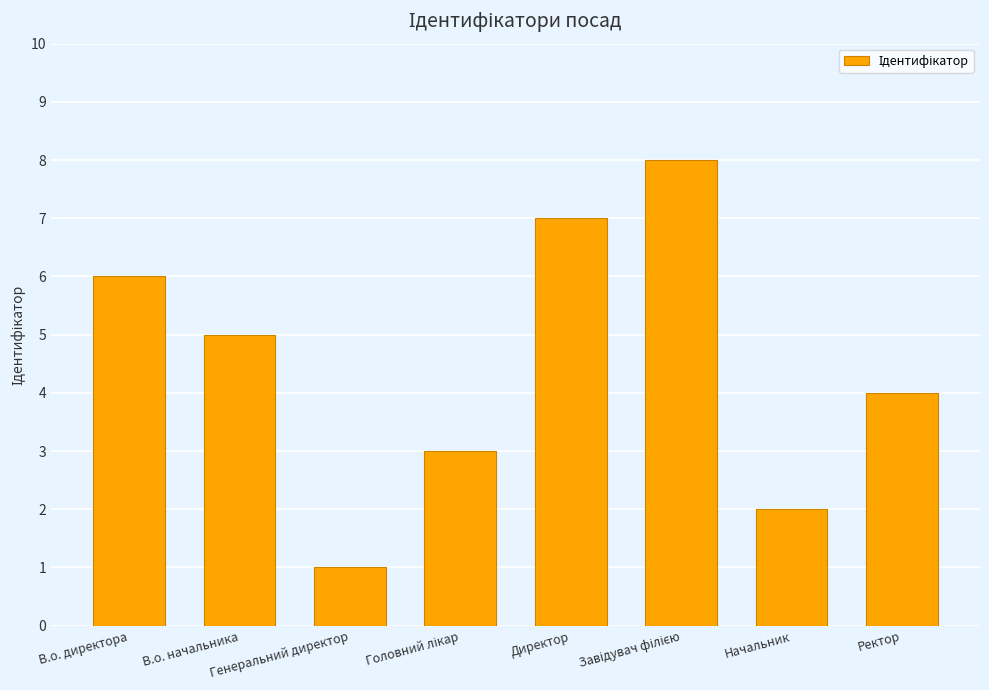

Reading left to right, list all the values displayed in this chart.

6	5	1	3	7	8	2	4